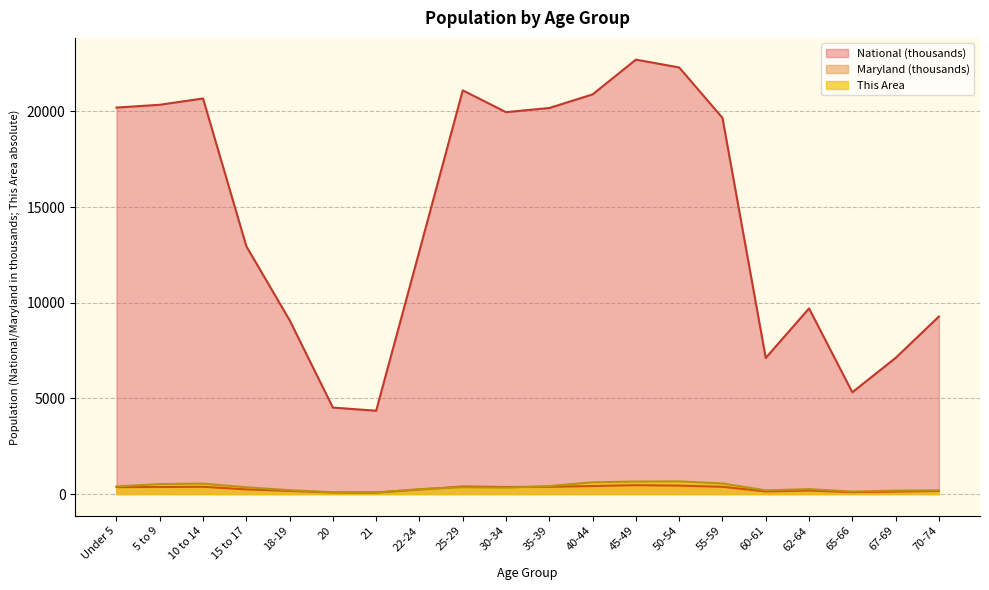

Which series has the widest spread of values?

National (thousands)